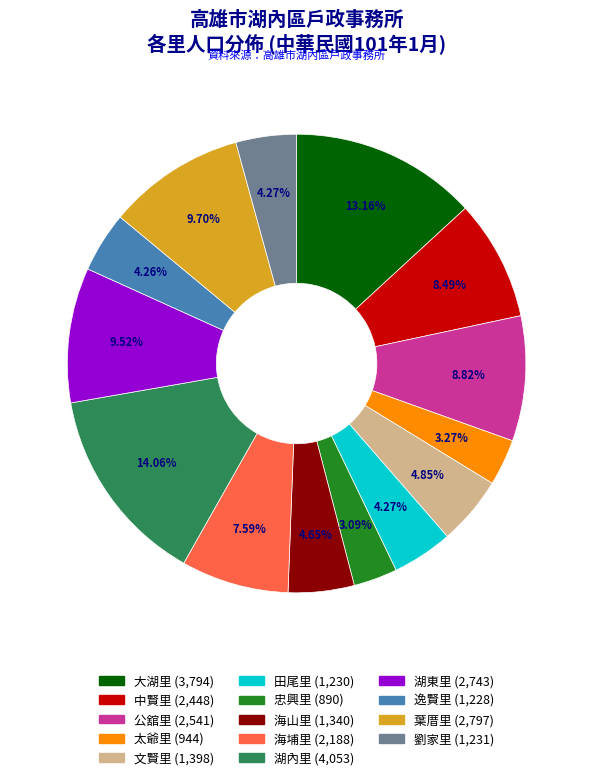

The 海埔里 slice represents 8% of the pie. True or false?

True